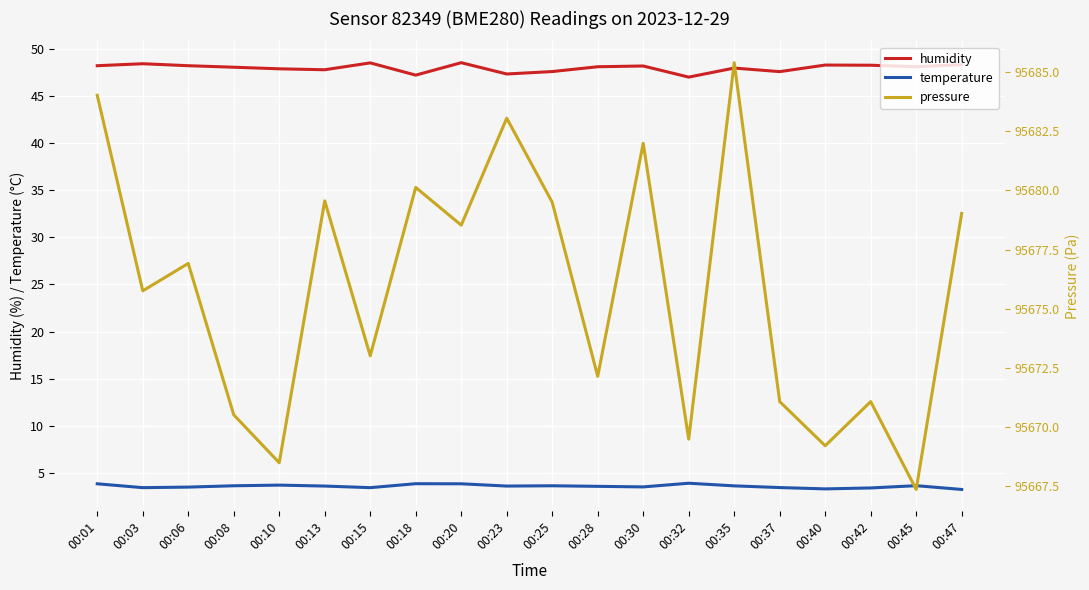

How many lines are shown in the chart?

3